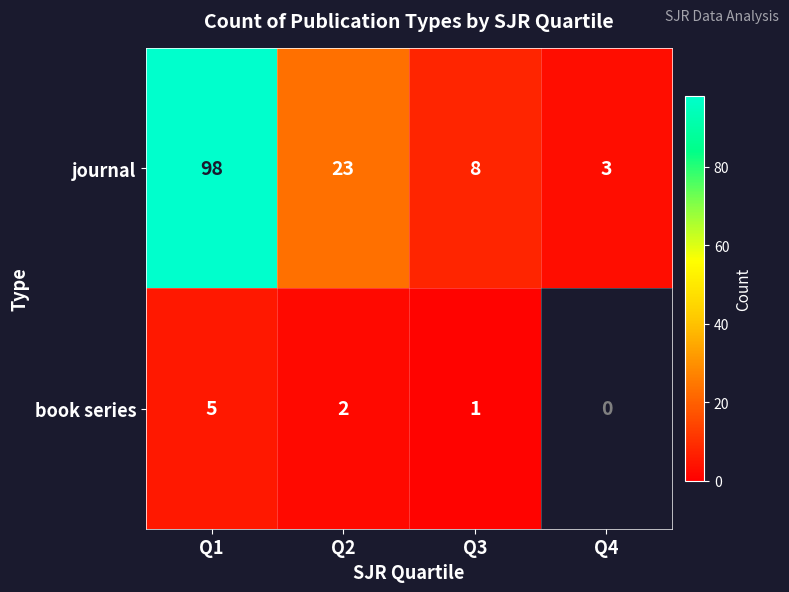

At Q2, list the series in order from smallest to largest.

book series, journal